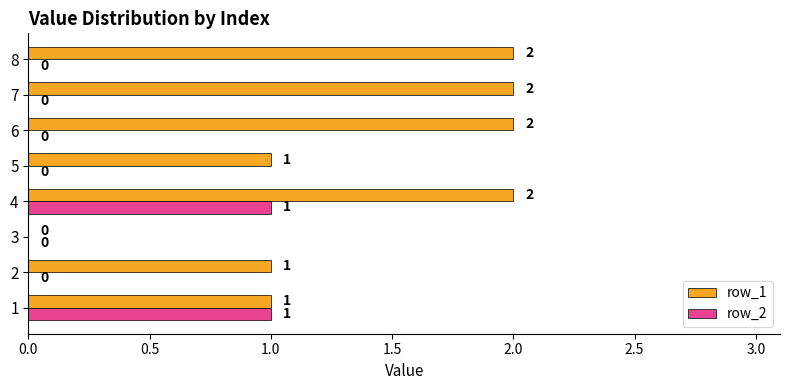

Is the value of row_2 at 1 greater than the value of row_1 at 3?

Yes